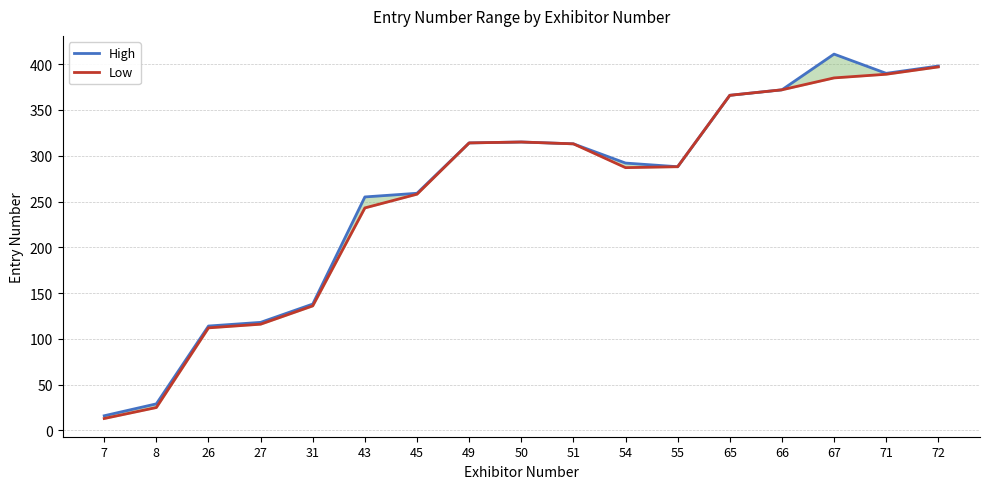

Which series has the largest range (max minus min)?

High